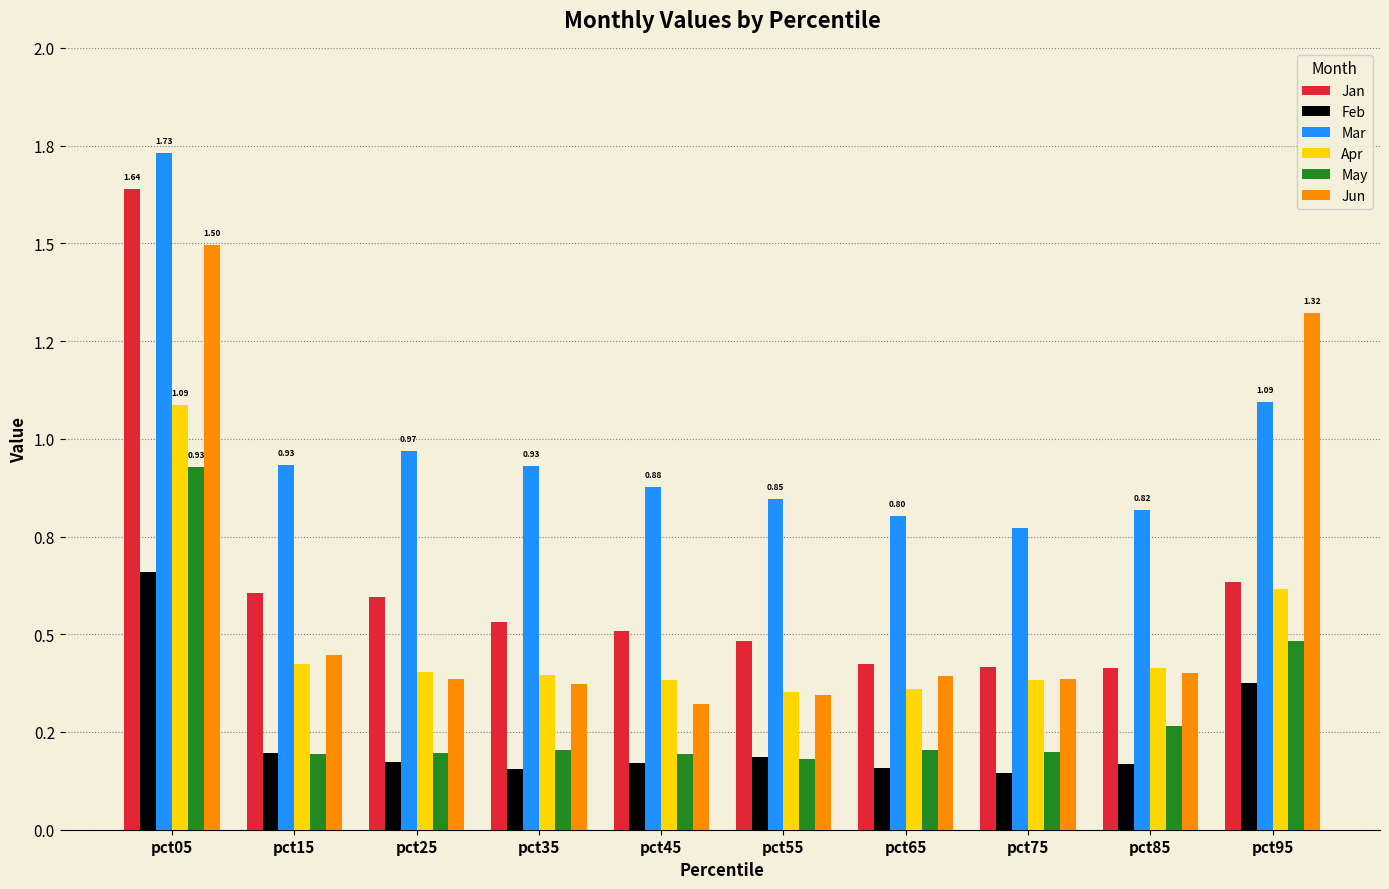

Does the chart contain stacked bars?

No